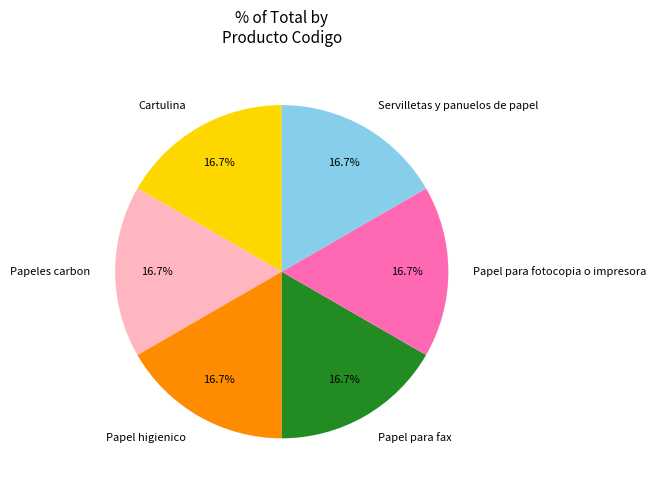

Count the number of slices in the pie.

6